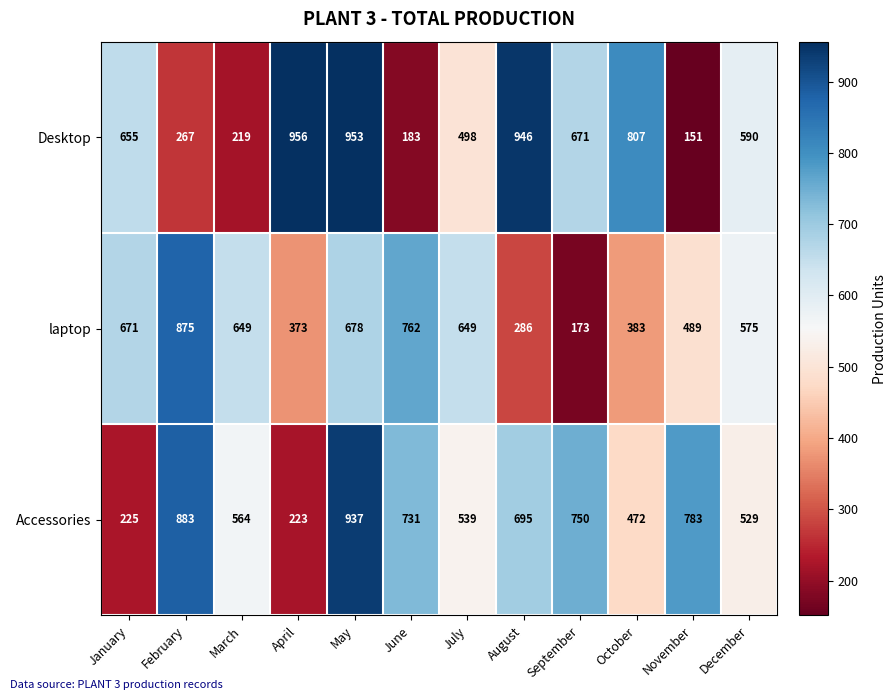

Read the laptop value at December, to the nearest 10.

580